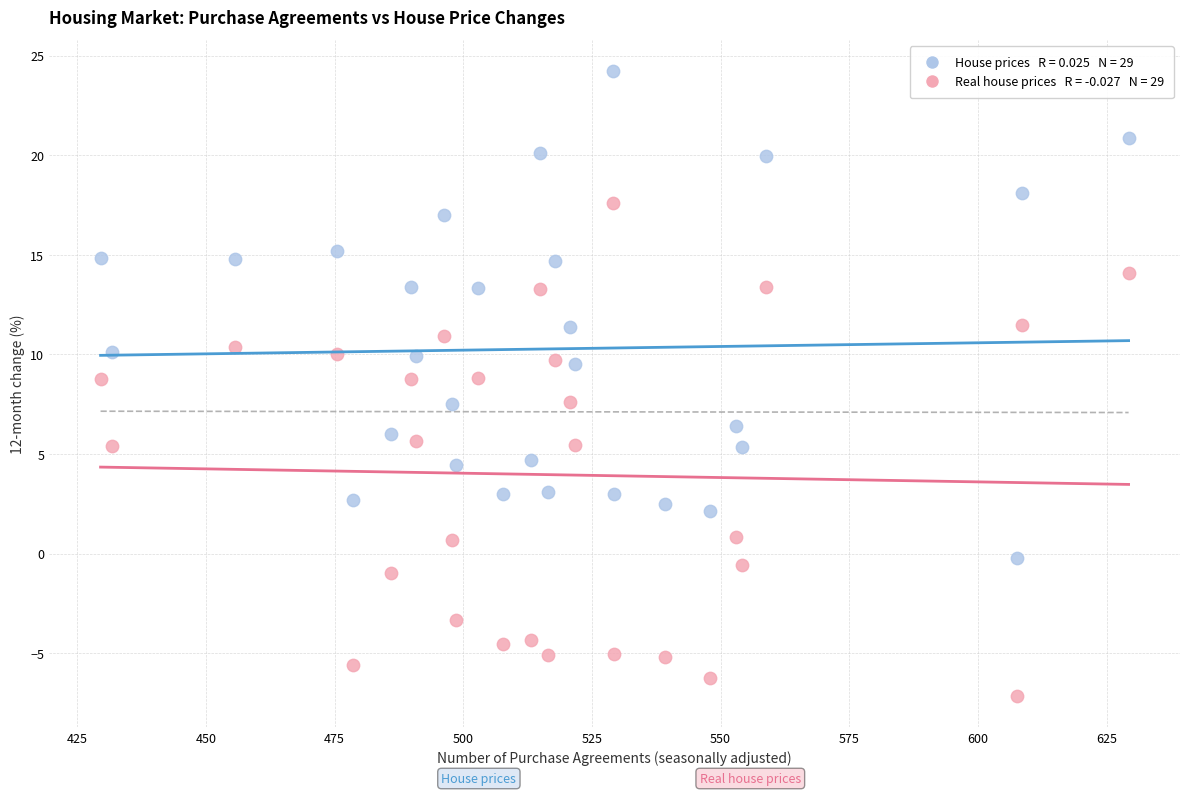

Across all data points, what is the range of Y values (max minus min)?

31.4